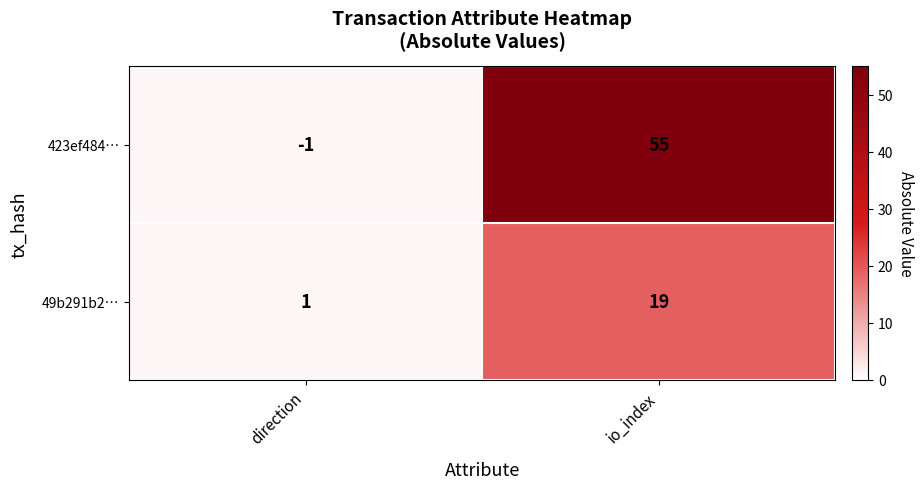

What is the sum of the 49b291b2… values at io_index and direction?

20